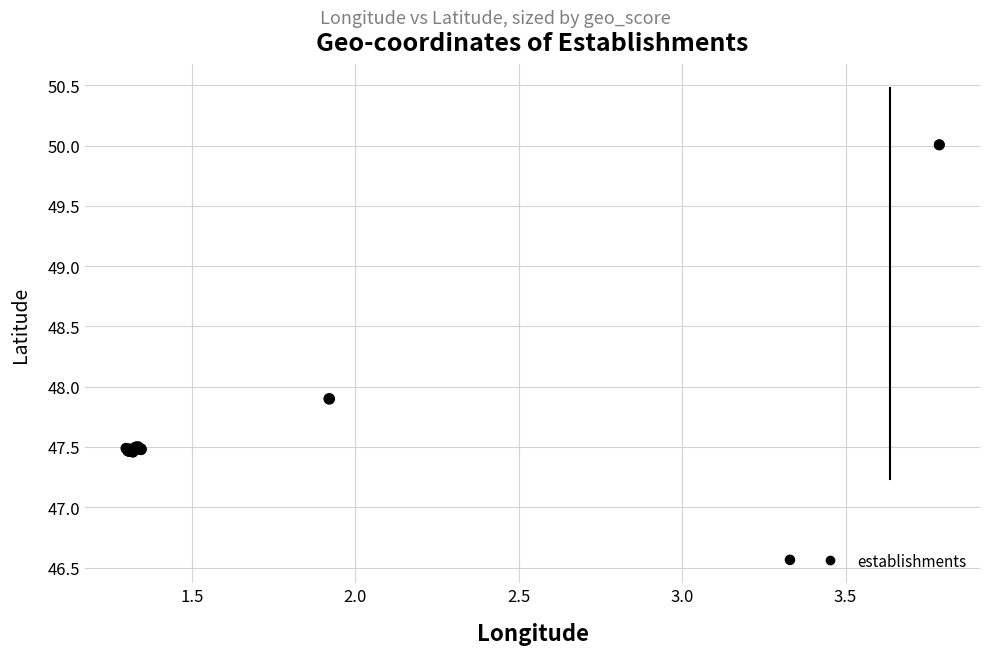

What Y value in the scatter plot is closest to 48?

47.9